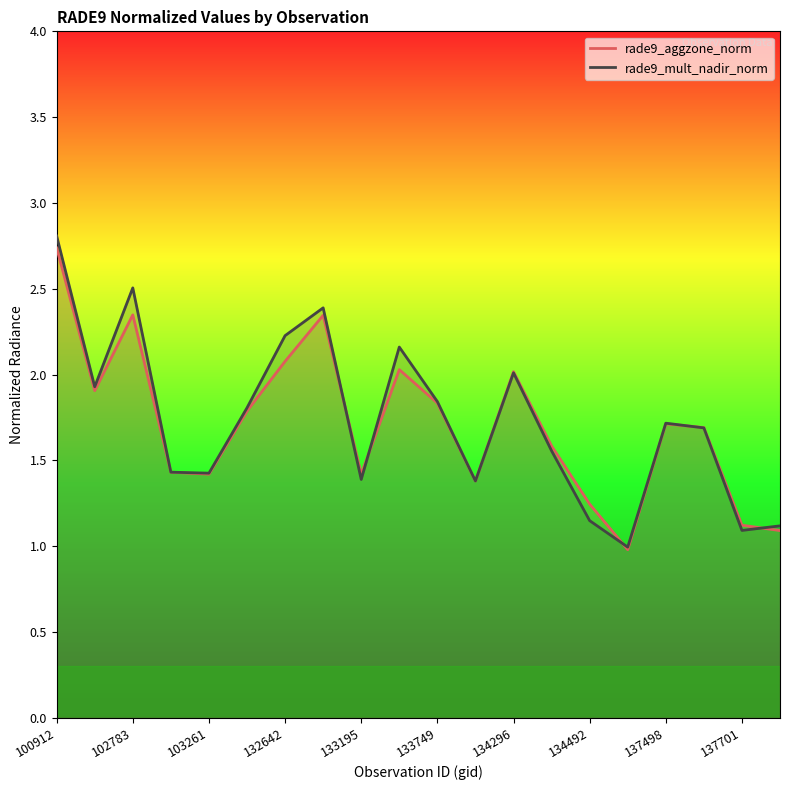

Which series has the widest spread of values?

rade9_mult_nadir_norm